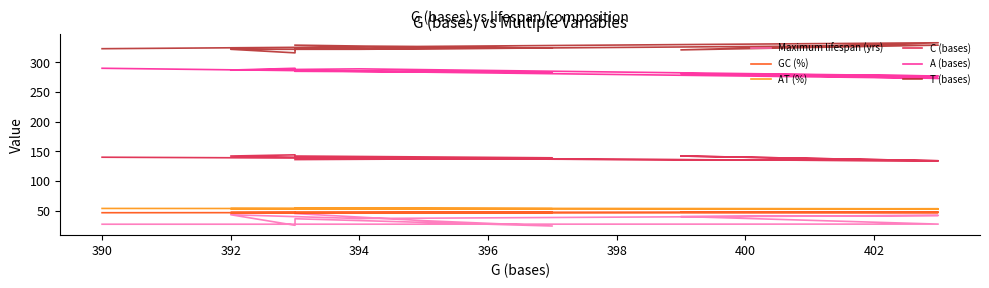

What is the sum of all T (bases) values?

3568.0